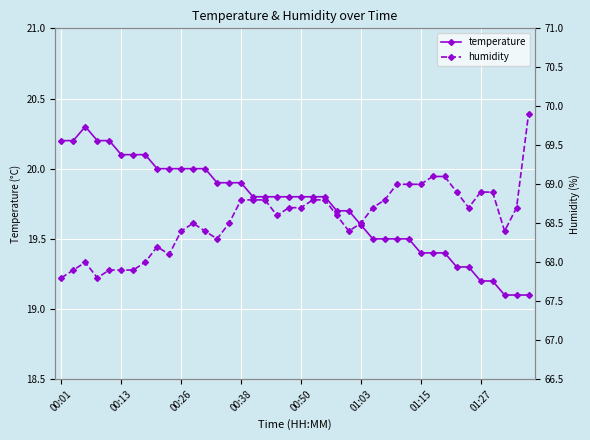

The temperature series shows 19.9 at 00:38. True or false?

True